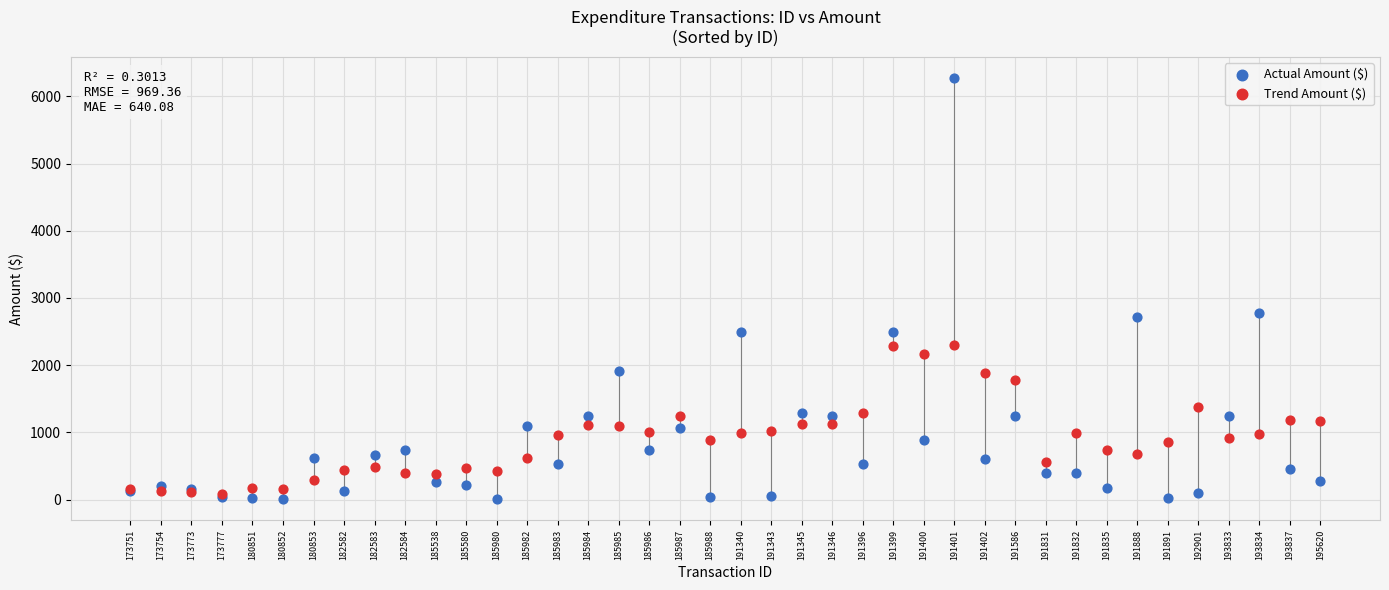

Which series reaches the minimum Y coordinate?

Actual Amount ($)